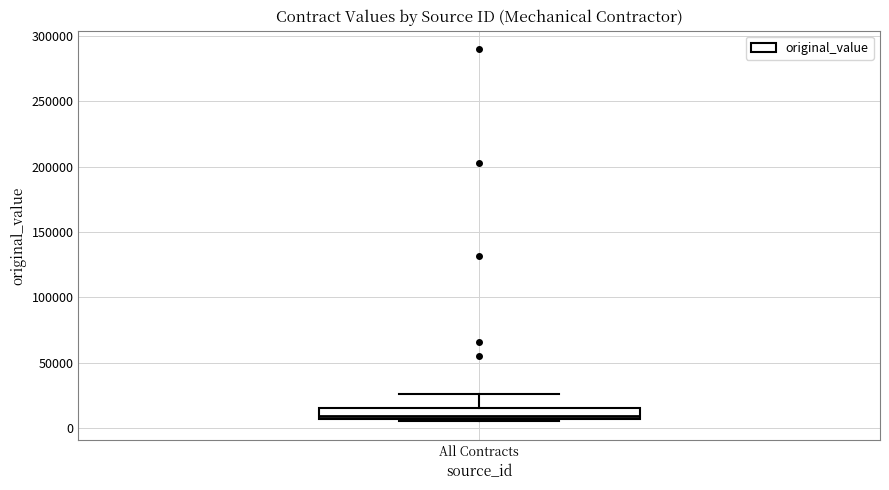

Transcribe this box plot: give where the median line is, the range the box spans, and where the two whiskers end, as read against the y-axis. The values are not printed on the chart, so give them approximately, as read against the axis.

median 10000, box 5000 to 15000, whiskers 5000 (just below the box's lower edge) to 25000